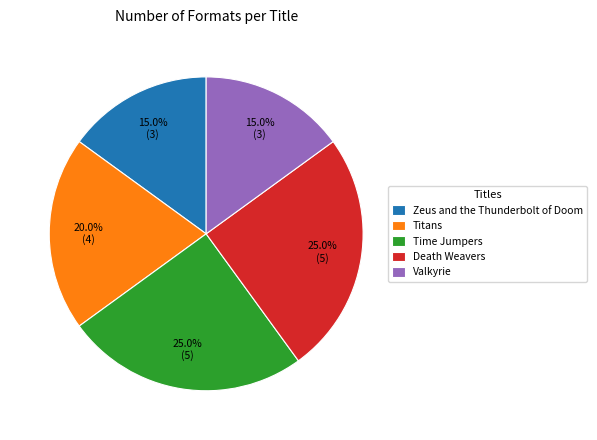

What portion of the pie excludes Zeus and the Thunderbolt of Doom?

85.0%